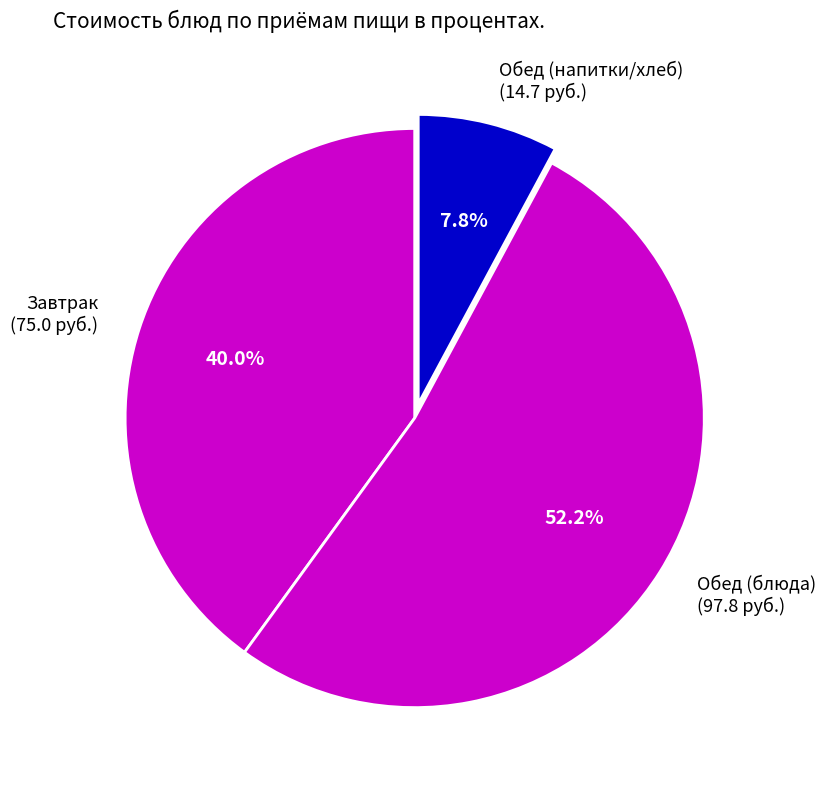

Which slice represents more than half of the pie?

Обед (блюда) (97.8 руб.)